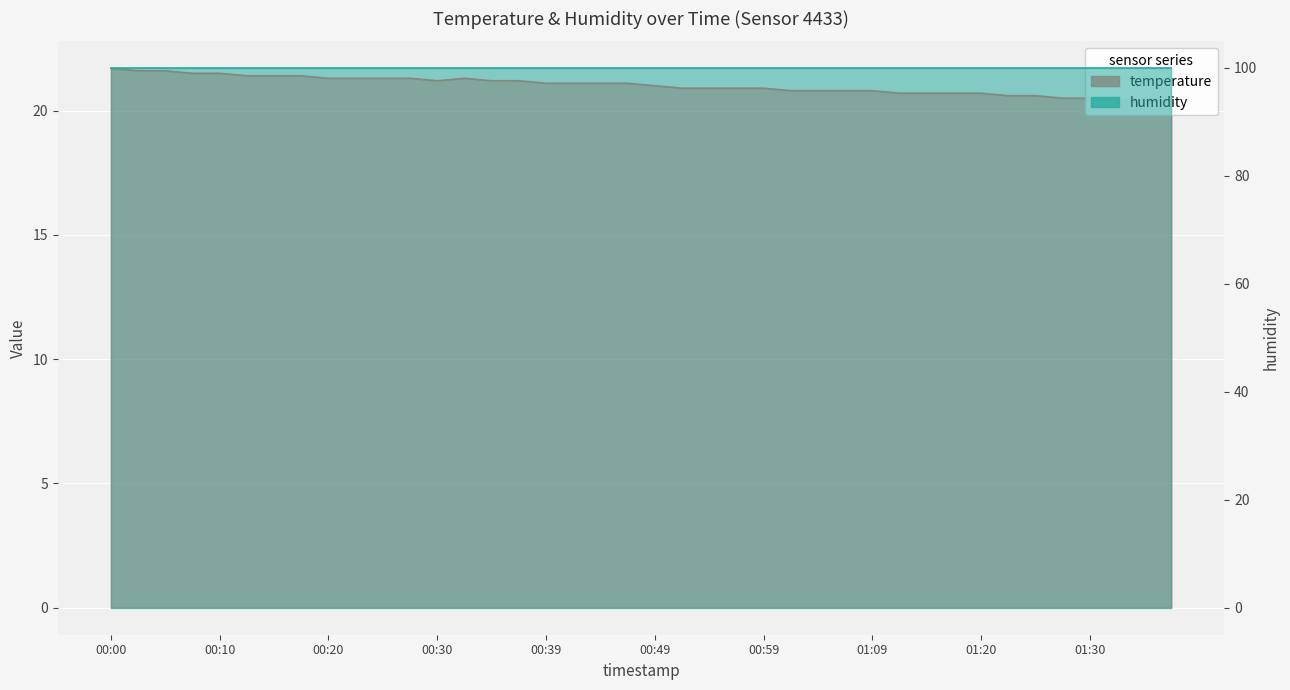

What is the sum of the values at 01:07 and 00:59?

41.7